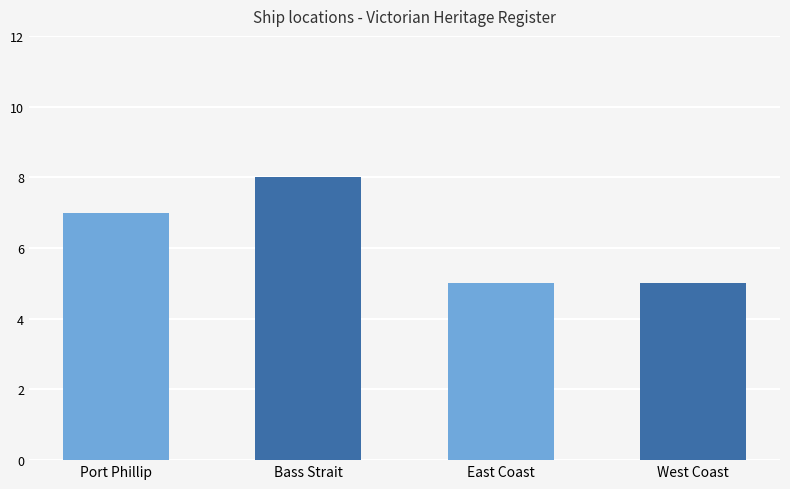

The chart shows a value of 8 at Bass Strait. True or false?

True